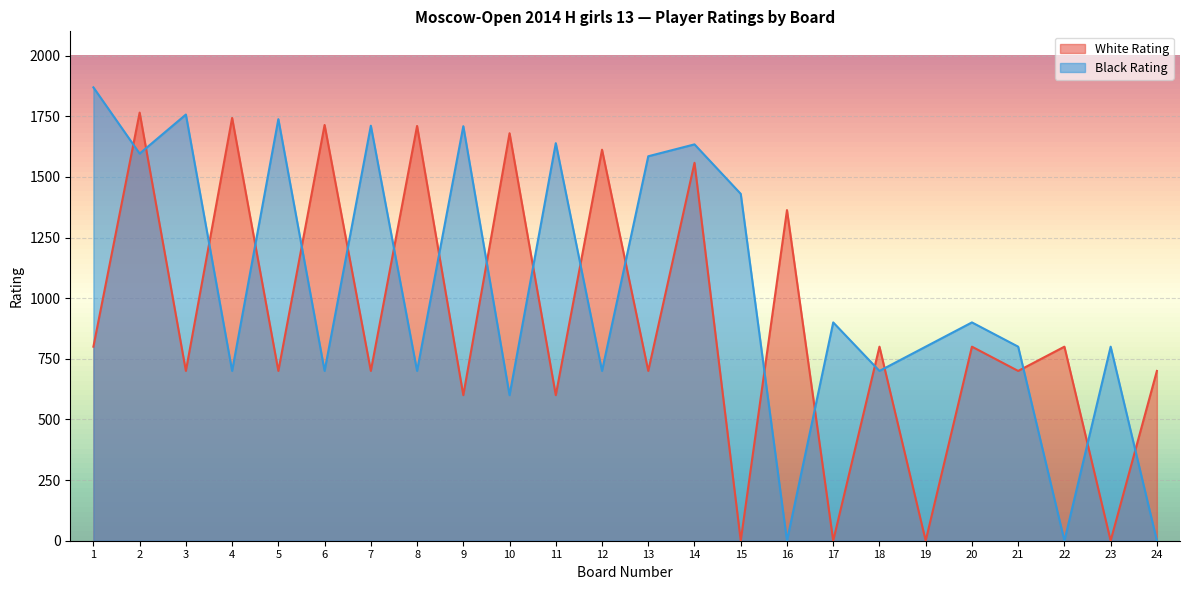

What is the total value across all series at 22?

800